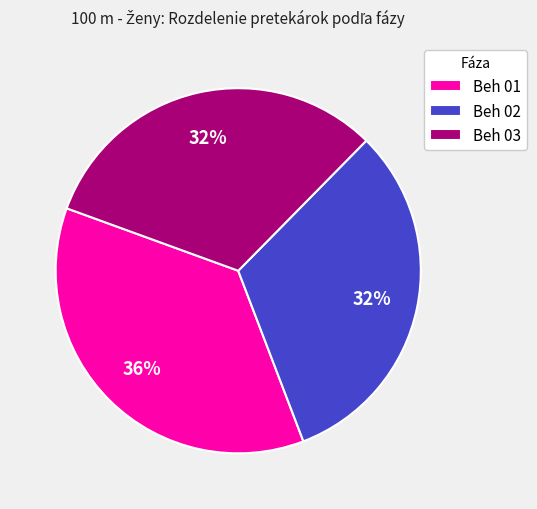

What percentage is the Beh 01 slice, to the nearest percent?

36%